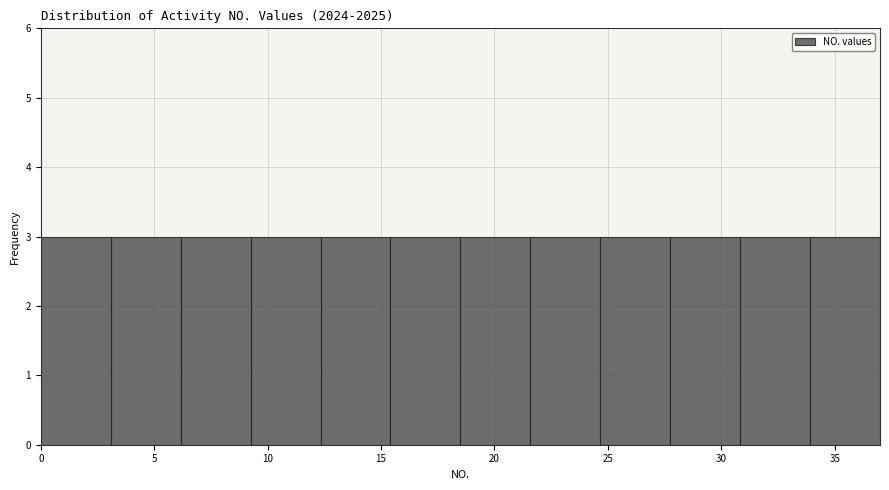

Reading left to right, transcribe this chart: for each bar, give the range it covers on the x-axis and its height. Neither the bar edges nor the heights are printed on the chart, so give them approximately, as read against the axes.

0.0 to 3.0: 3
3.0 to 6.0: 3
6.0 to 9.5: 3
9.5 to 12.5: 3
12.5 to 15.5: 3
15.5 to 18.5: 3
18.5 to 21.5: 3
21.5 to 24.5: 3
24.5 to 28.0: 3
28.0 to 31.0: 3
31.0 to 34.0: 3
34.0 to 37.0: 3